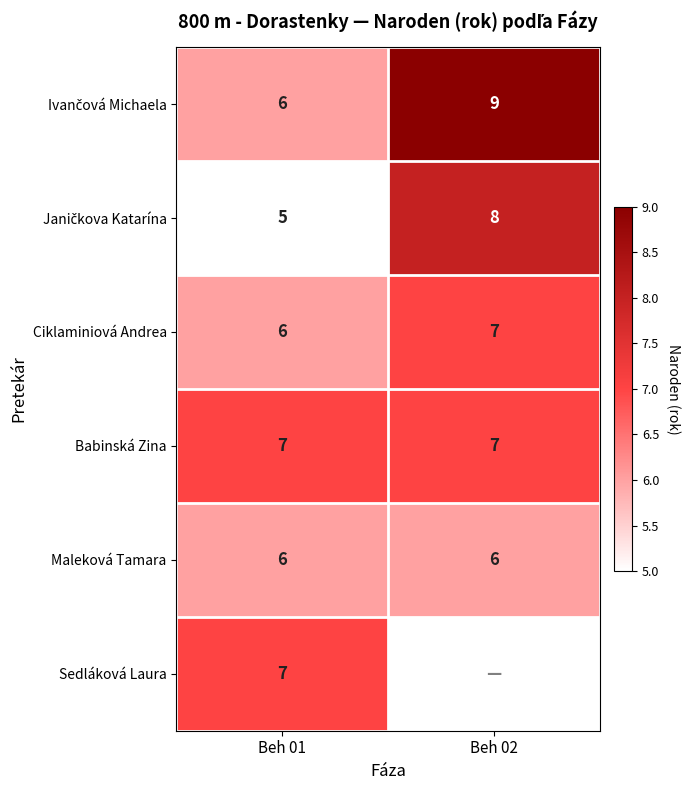

What is the lowest value of the Ciklaminiová Andrea series?

6